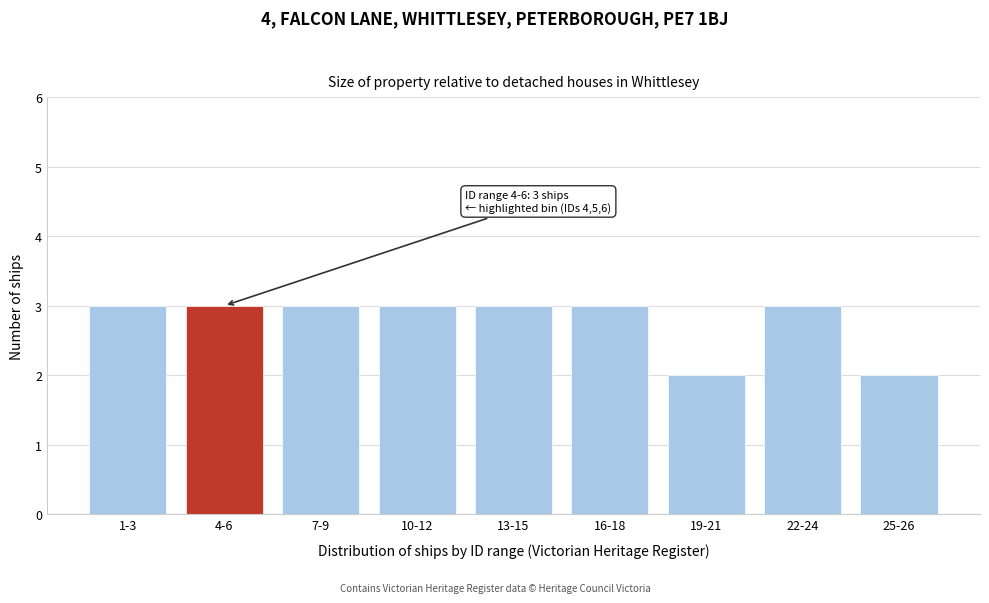

Reading right to left, list all the values displayed in this chart.

2	3	2	3	3	3	3	3	3